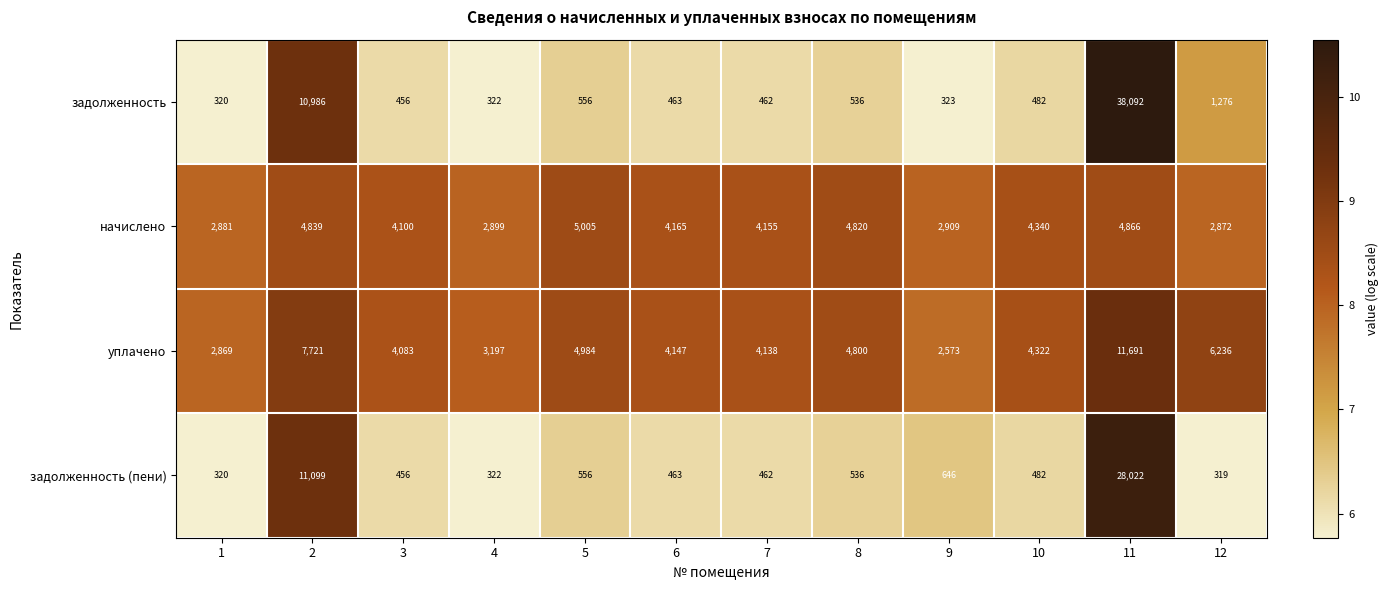

What is the sum of the задолженность values at 6 and 10?

945